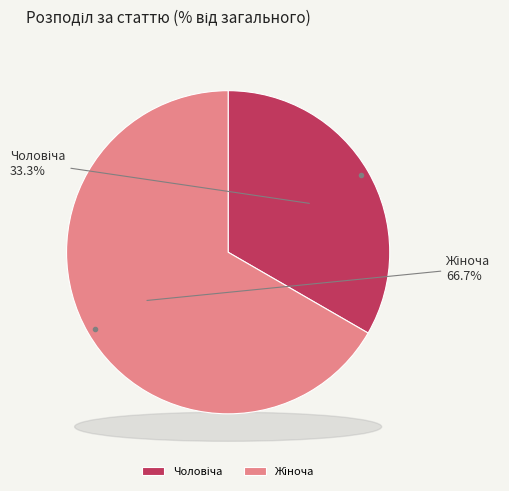

How much of the chart is everything except Чоловіча?

66.7%